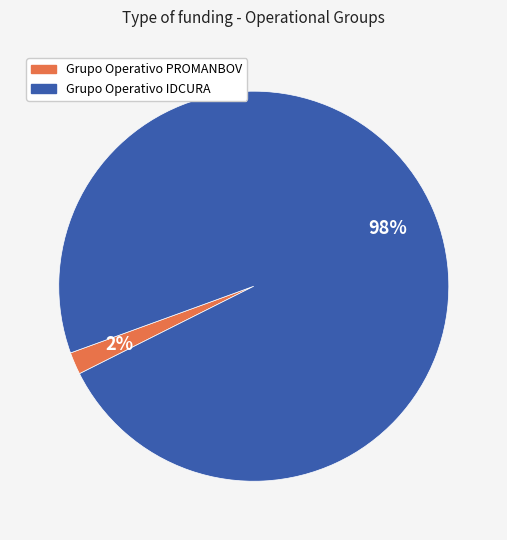

Rank the categories by value from lowest to highest.

Grupo Operativo PROMANBOV, Grupo Operativo IDCURA